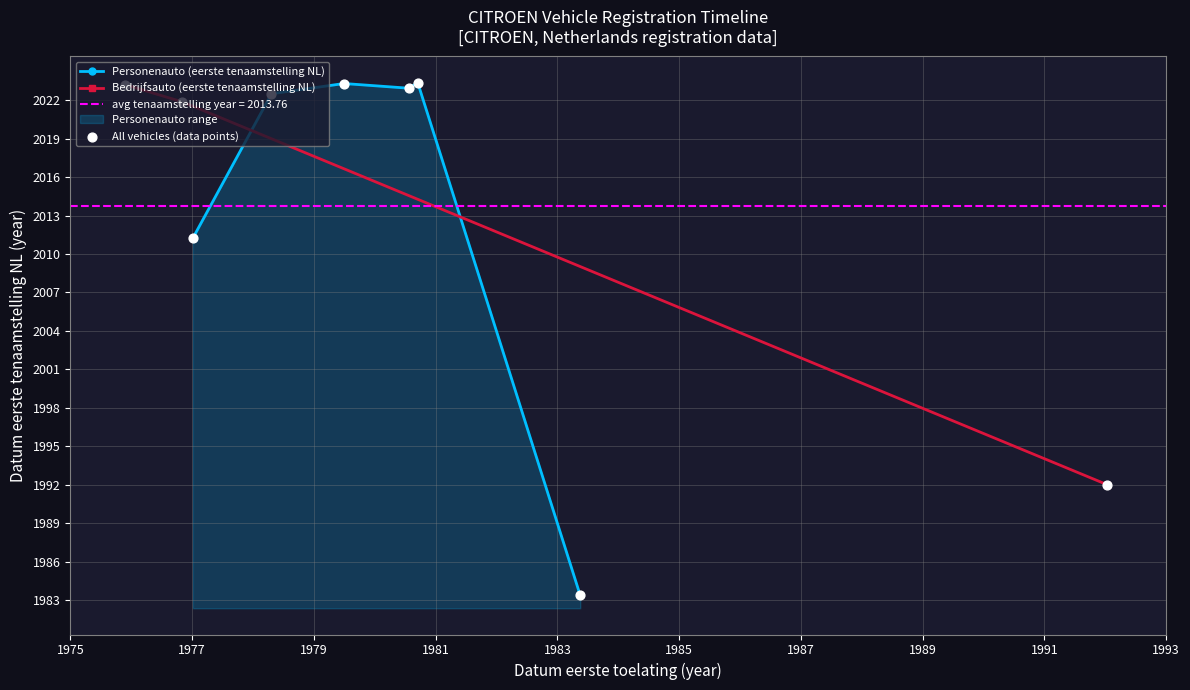

What is the change in value from 89YD69 to T963BH?

+1.5